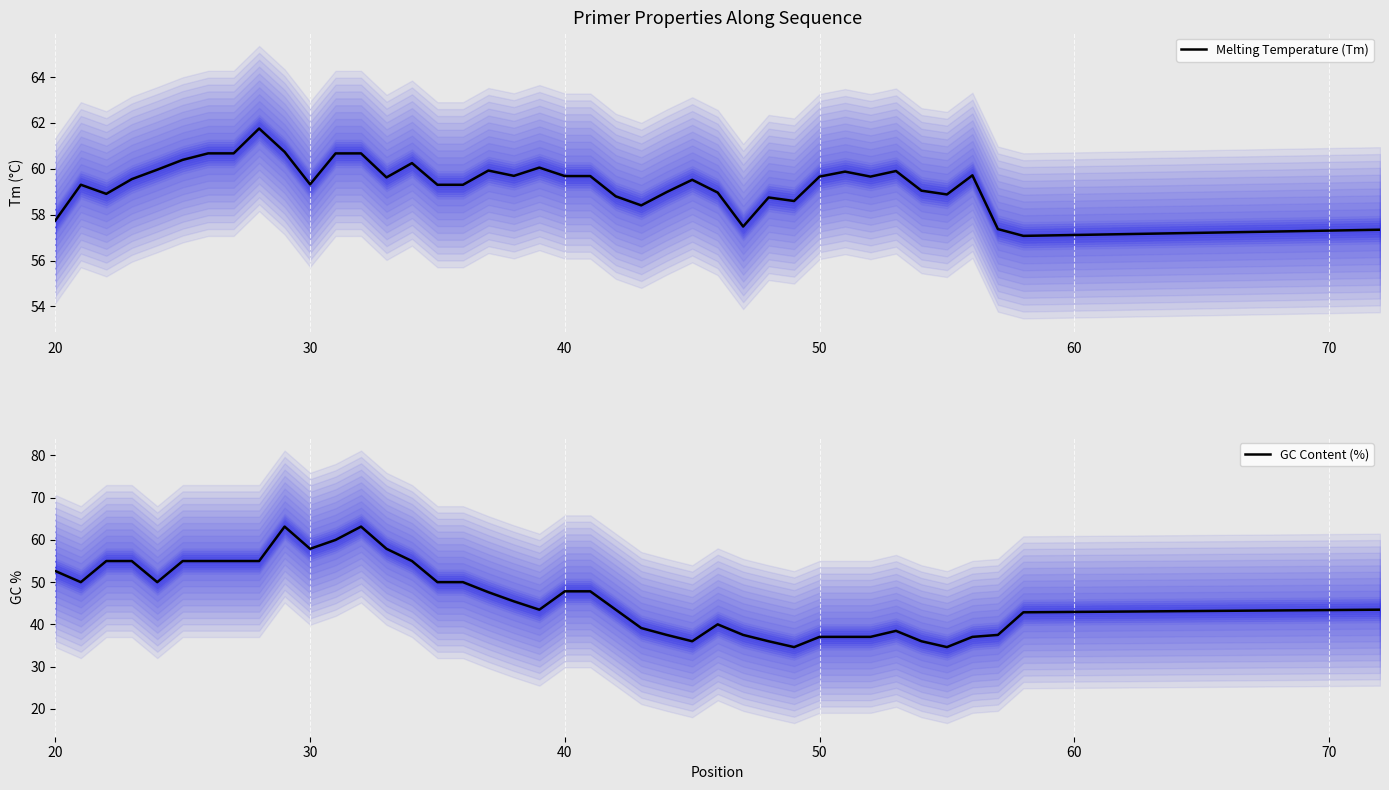

What are all the series names shown in the legend?

Melting Temperature (Tm), GC Content (%)